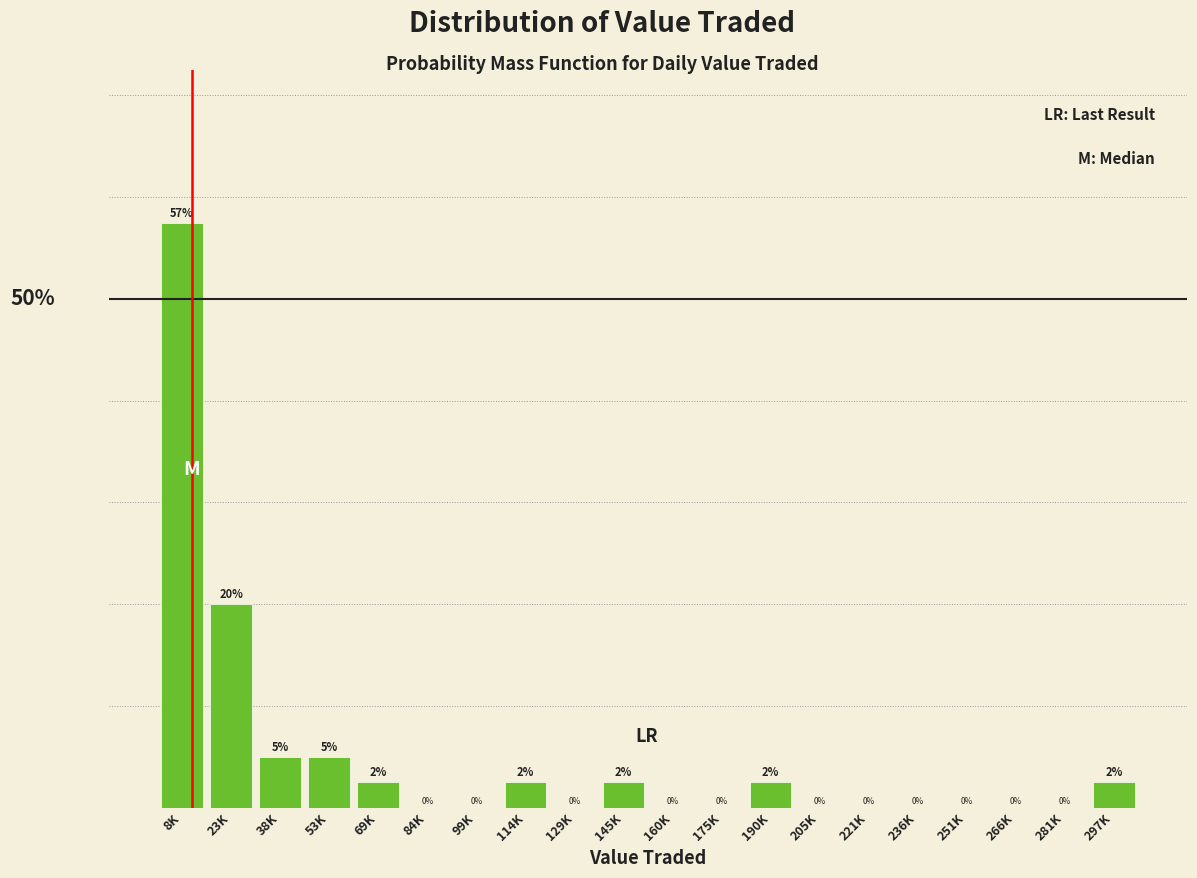

At which label is the value closest to 28?

23K